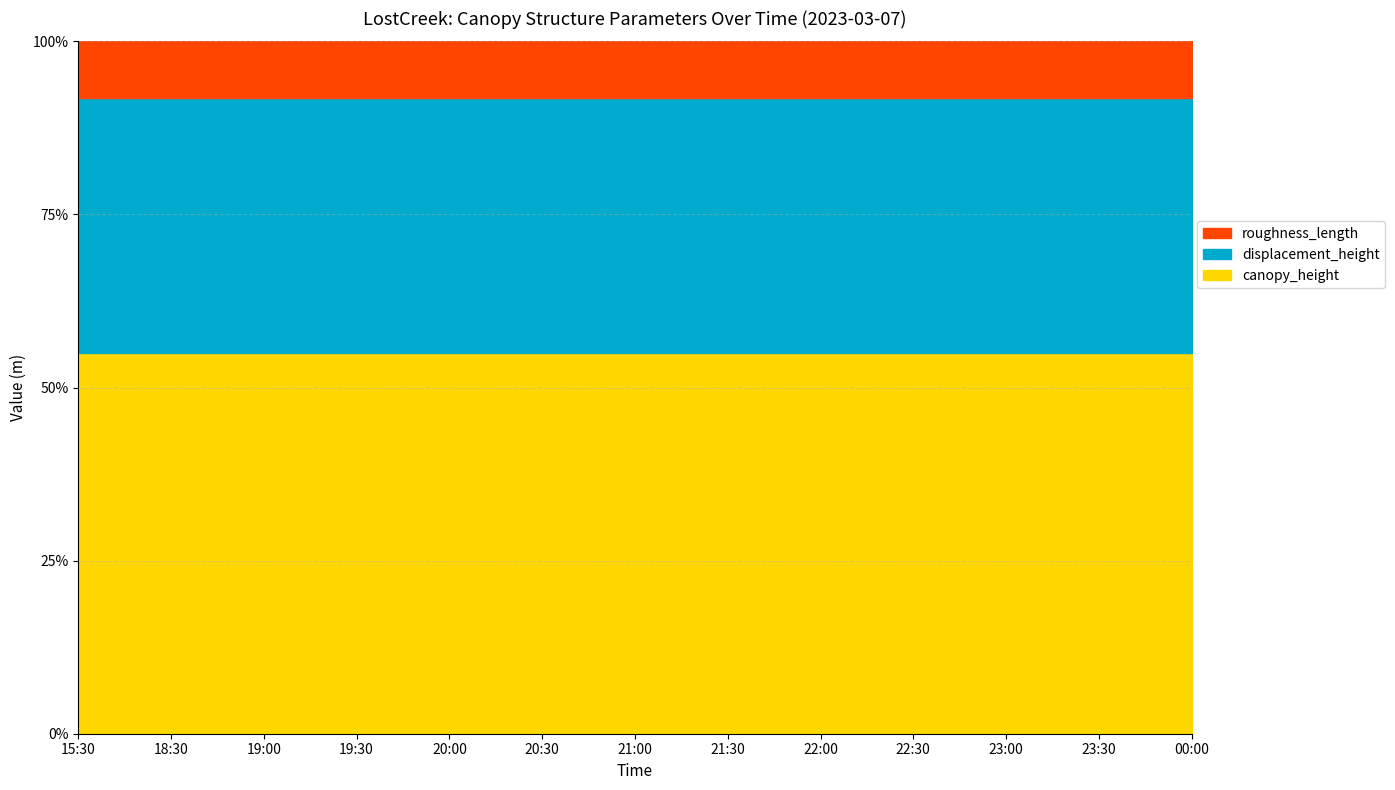

How many series are shown in this chart?

3